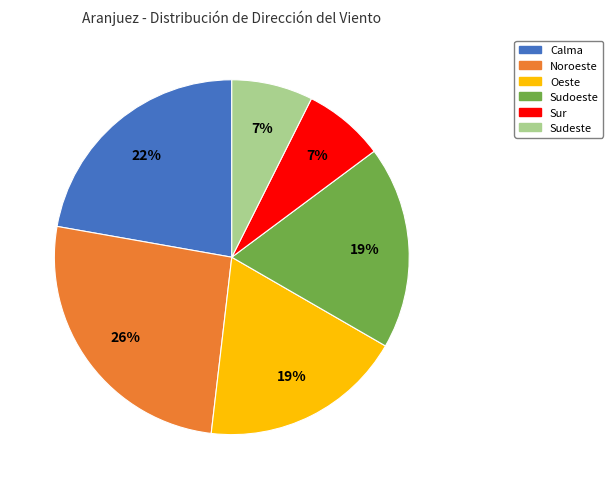

Is it true that Sudeste is 7% of the pie?

True